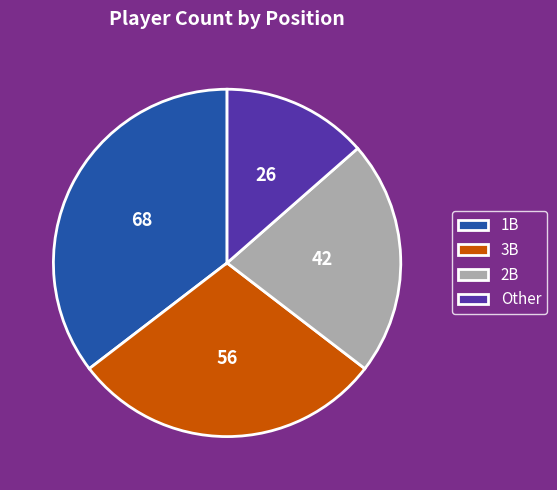

Do 2B and 1B together represent more than half of the pie?

Yes